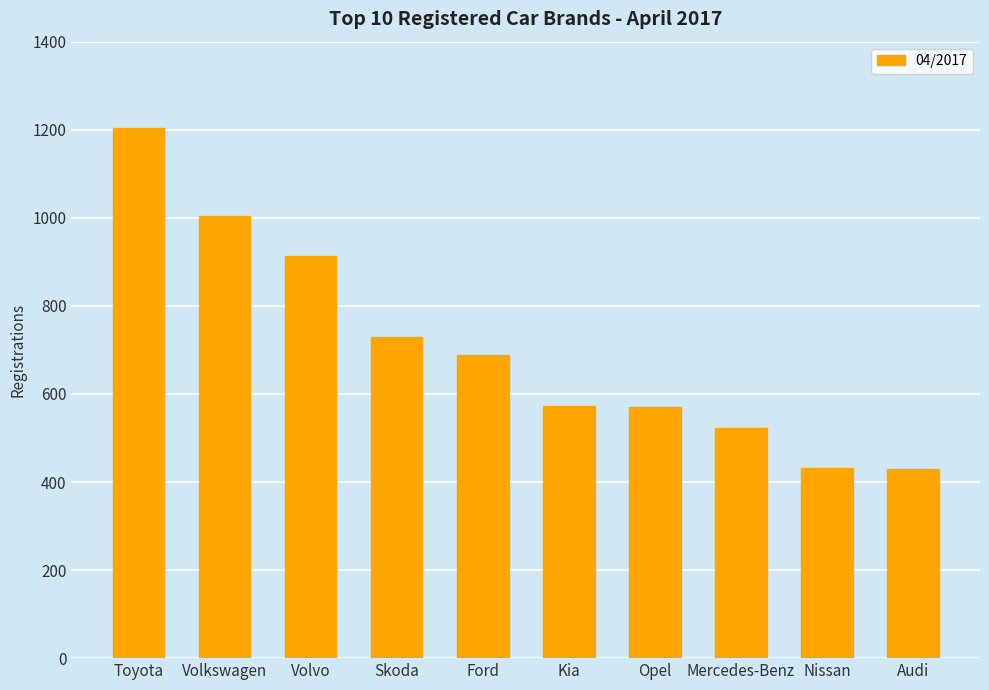

What is the difference between the values at Toyota and Nissan?

772